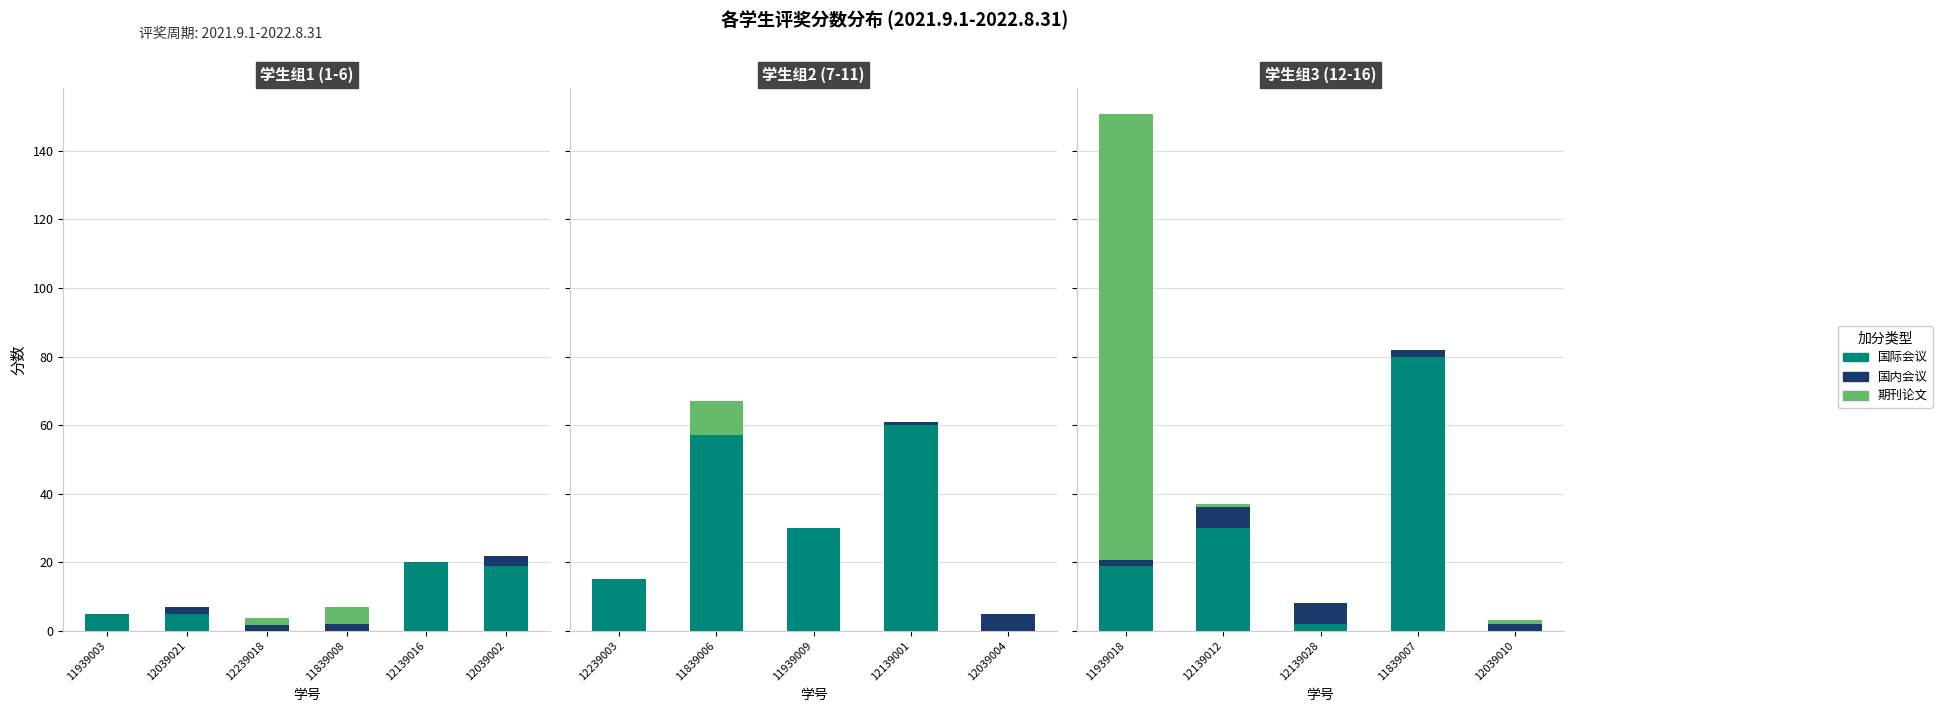

Does the chart contain stacked bars?

No